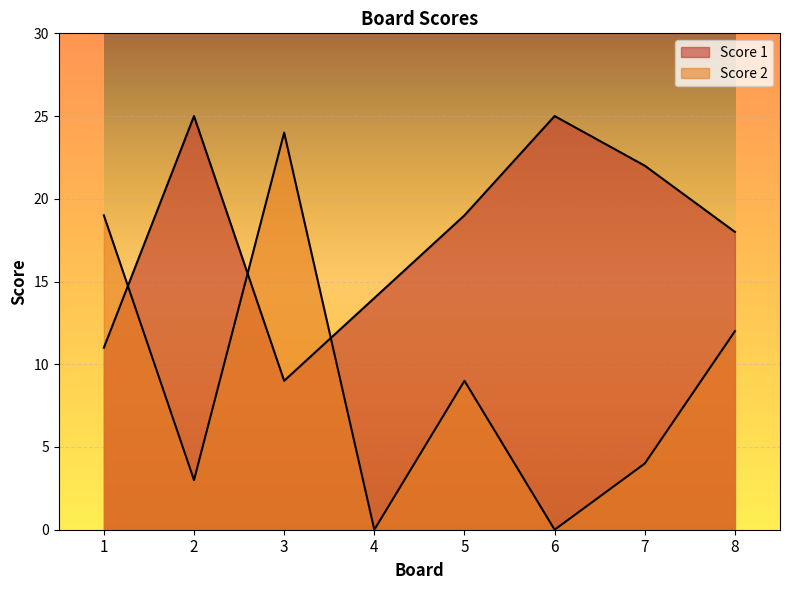

What is the maximum value shown in the chart?

25